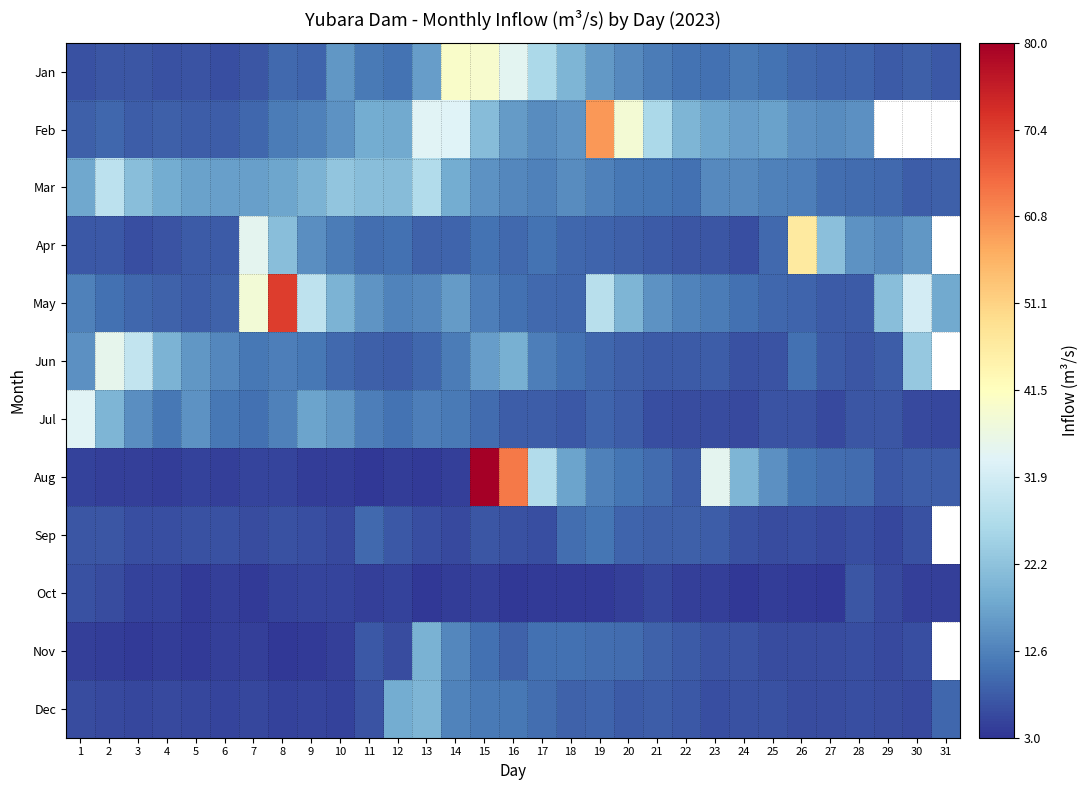

Count the number of data series in this chart.

12